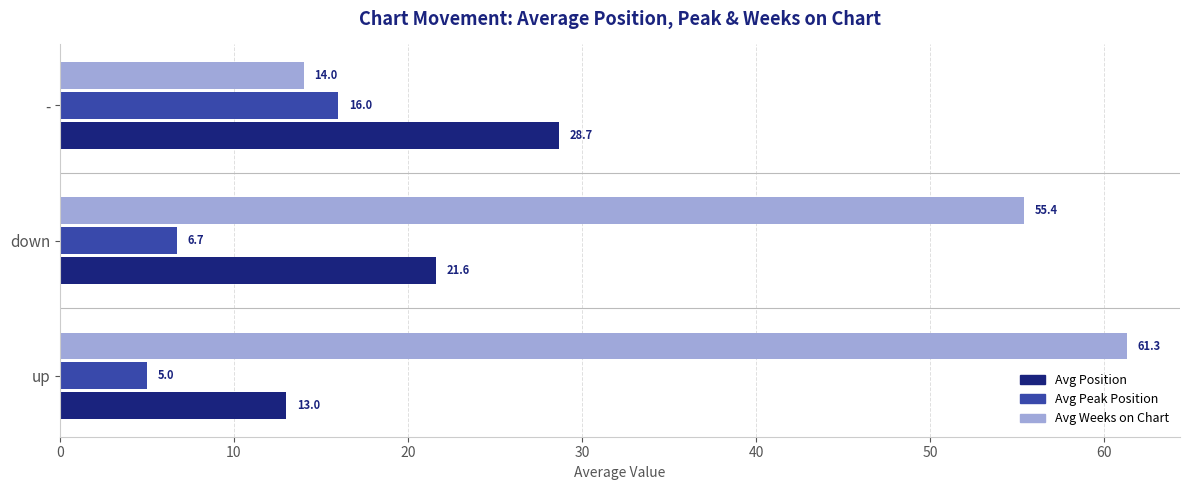

Rank the categories by Avg Weeks on Chart value from lowest to highest.

-, down, up